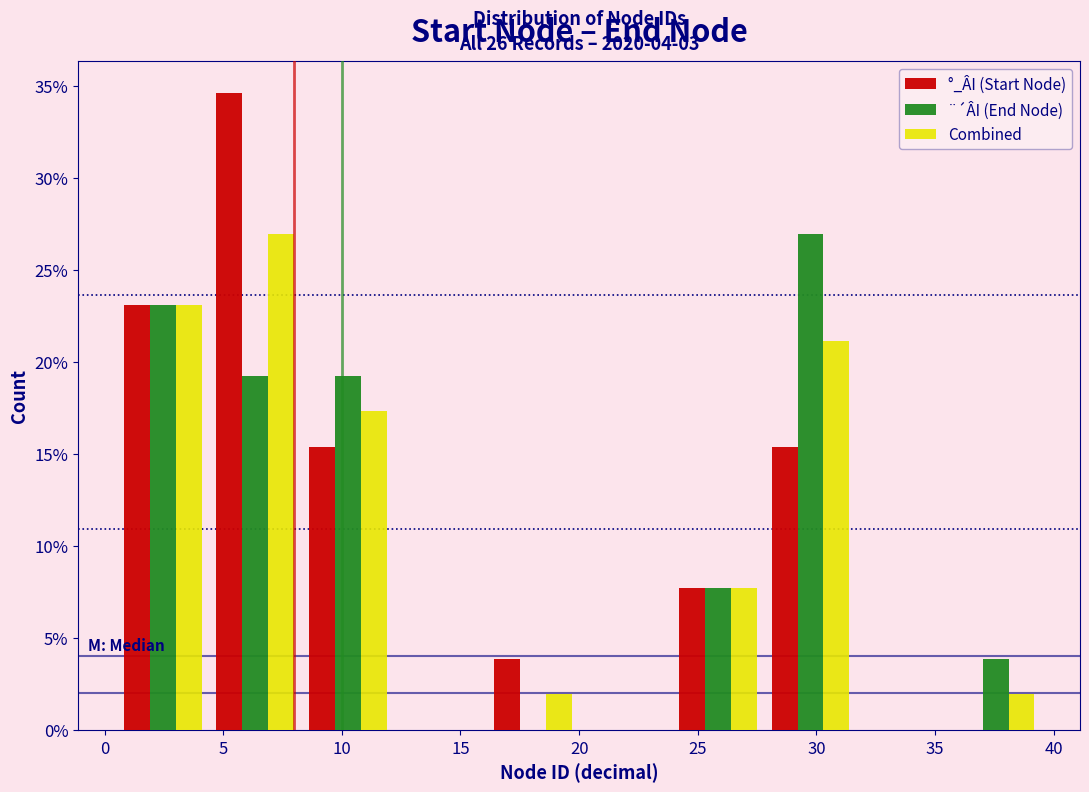

In the Combined series, which range on the x-axis has the tallest bar?

4.4 to 8.3